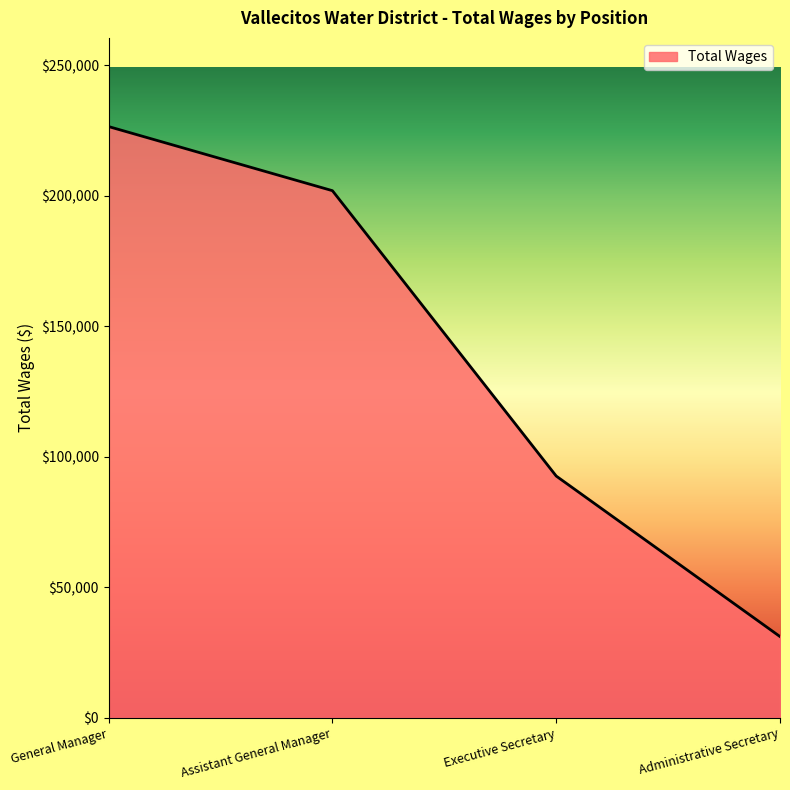

Between Executive Secretary and Administrative Secretary, which is larger?

Executive Secretary